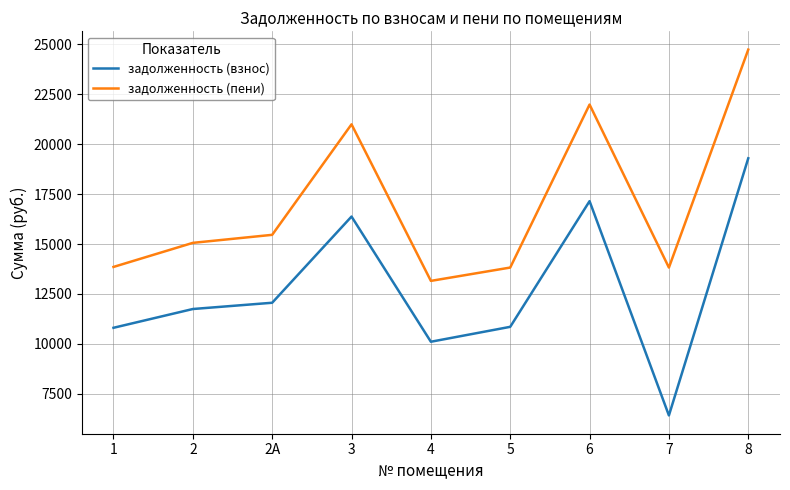

At which category is the sum across all series the highest?

8